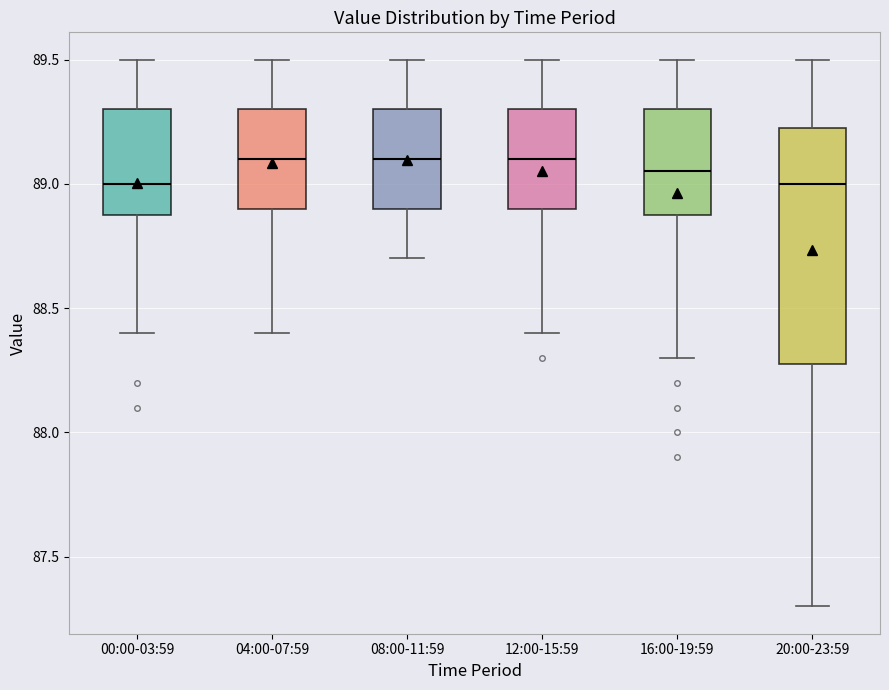

Where is the lower edge of the box for 16:00-19:59 on the y-axis? The values are not printed on the chart, so give them approximately, as read against the axis.

88.90